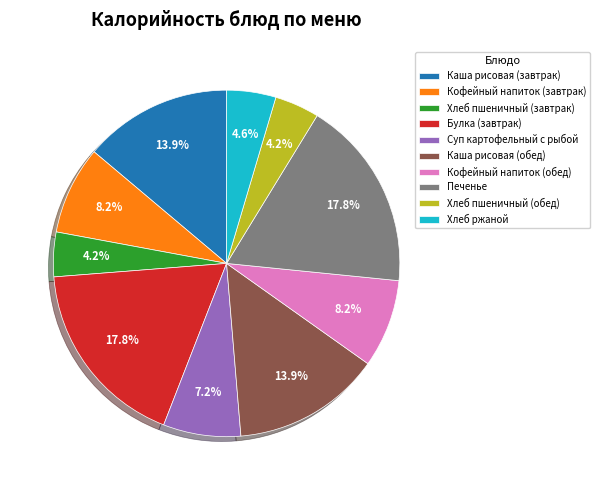

To the nearest percent, what percentage of the pie is Хлеб пшеничный (обед)?

4%